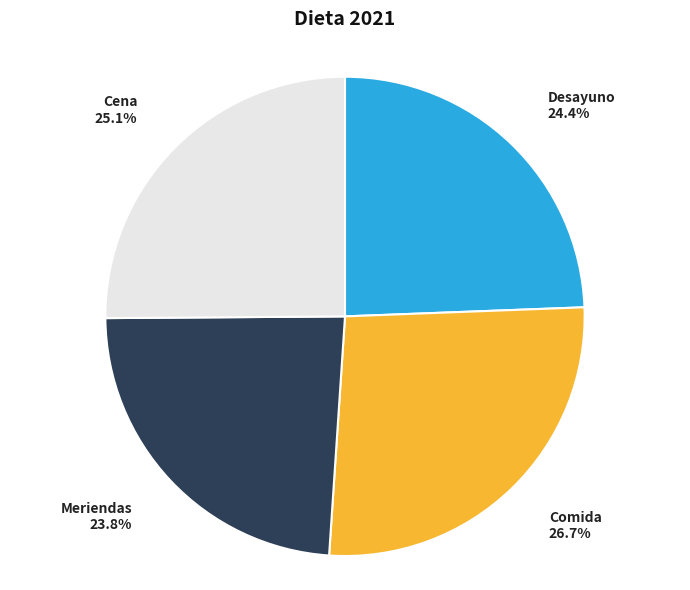

What percentage is the Desayuno slice, to the nearest percent?

24%